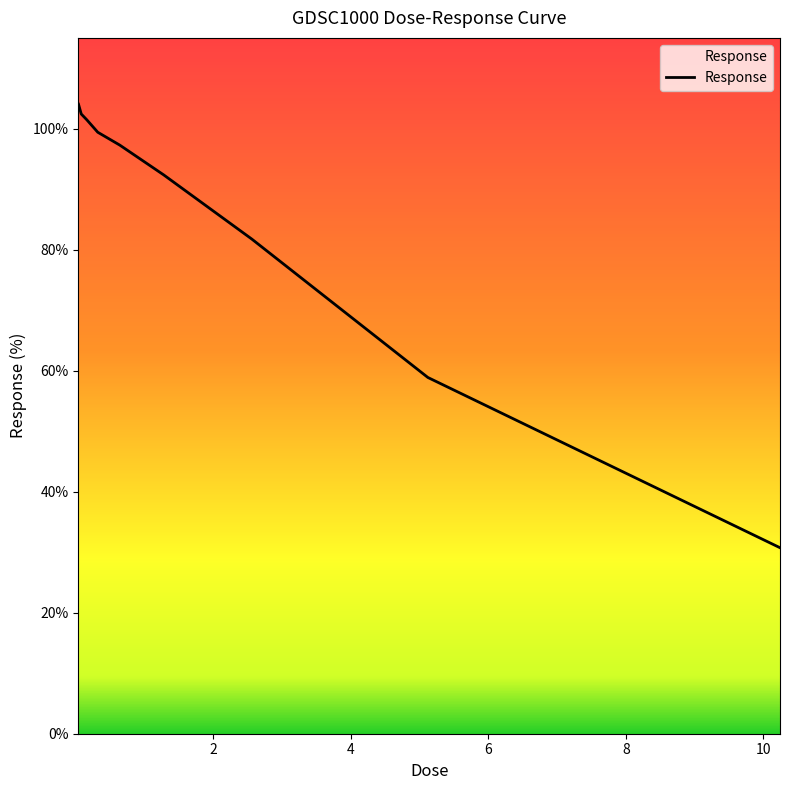

What is the greatest value displayed?

104.0